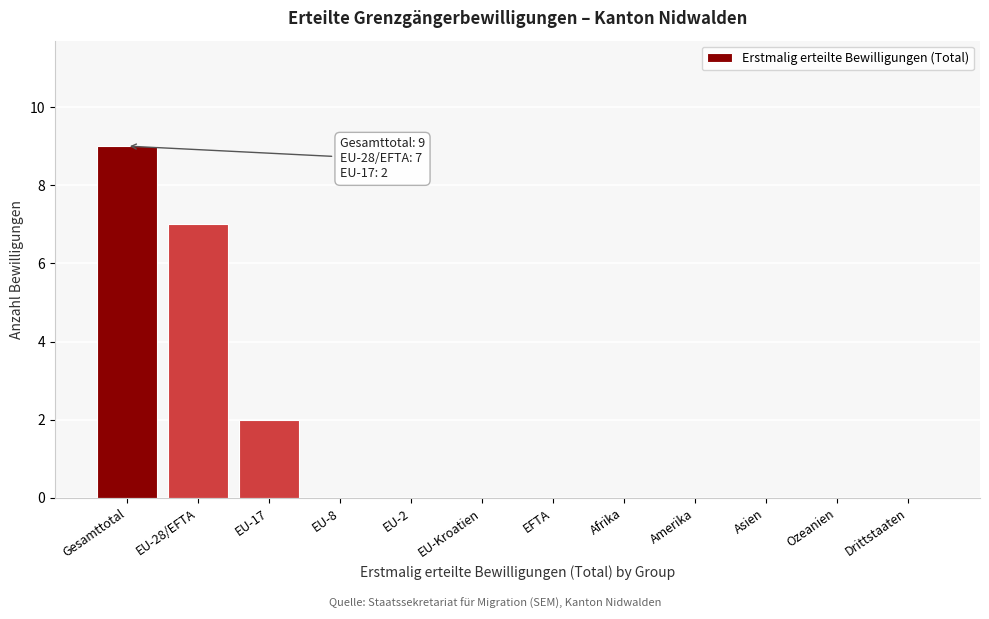

Reading left to right, extract all data points from this chart.

Gesamttotal=9	EU-28/EFTA=7	EU-17=2	EU-8=0	EU-2=0	EU-Kroatien=0	EFTA=0	Afrika=0	Amerika=0	Asien=0	Ozeanien=0	Drittstaaten=0